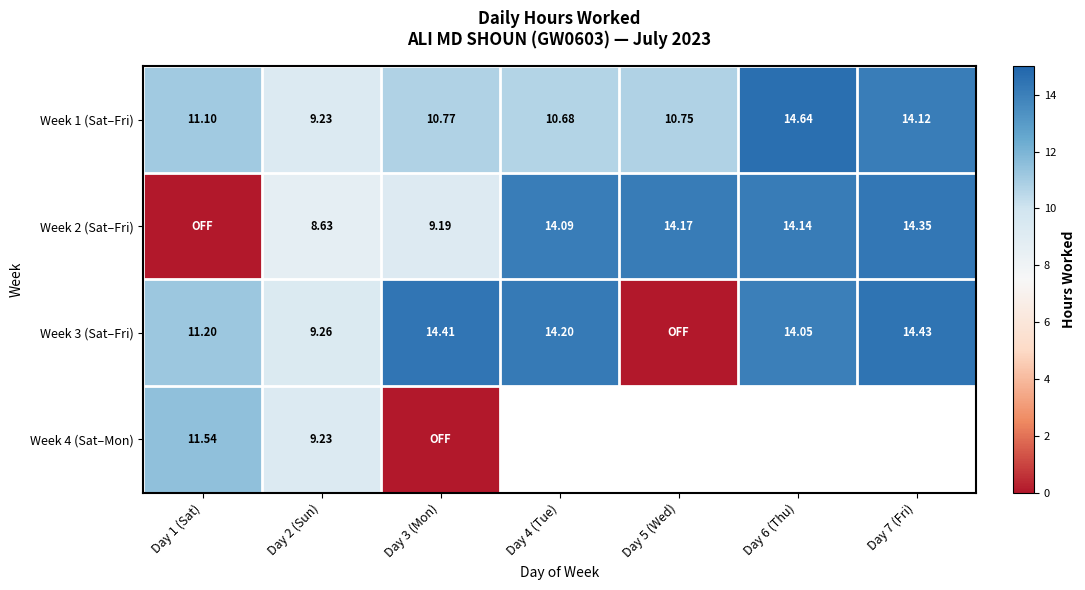

How many distinct data groups are displayed?

4